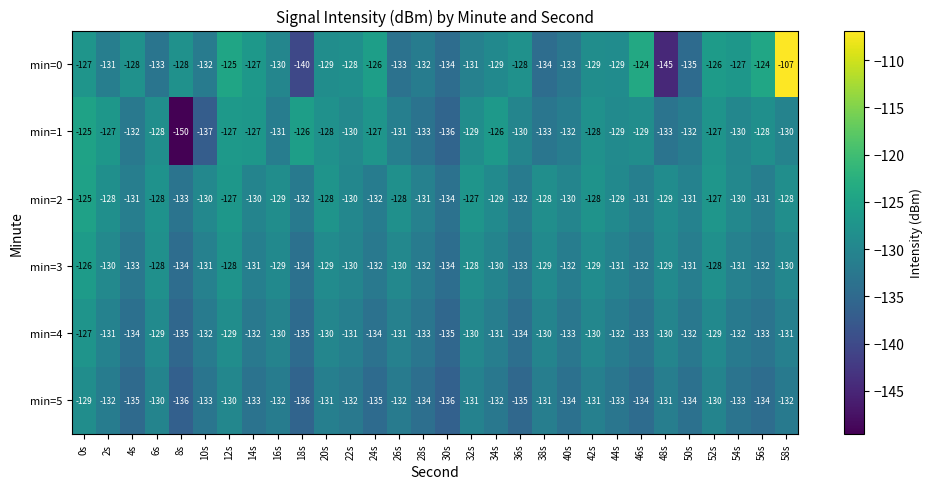

What is the difference between the second highest and minimum values in the min=5 series?

6